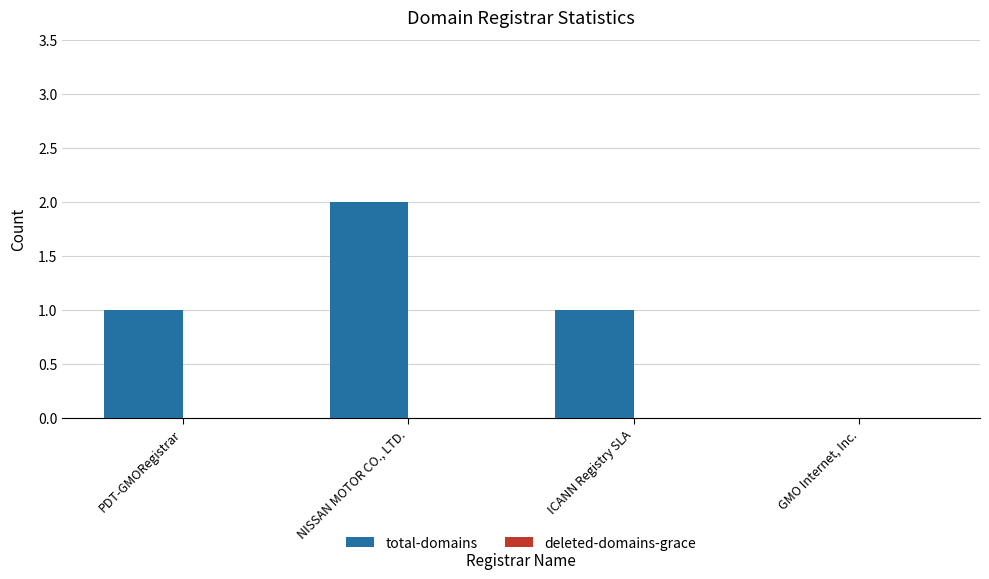

Is it true that the value at NISSAN MOTOR CO., LTD. is 1?

False